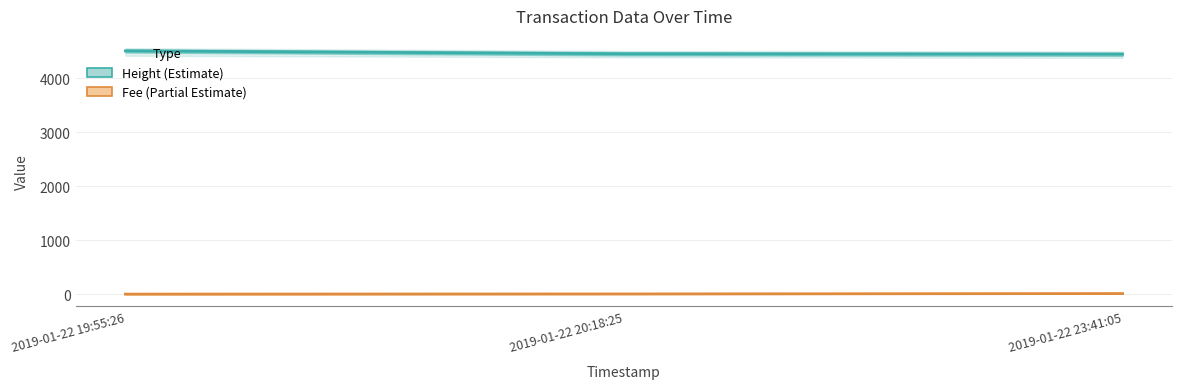

How many values in the Fee series are below 3?

1